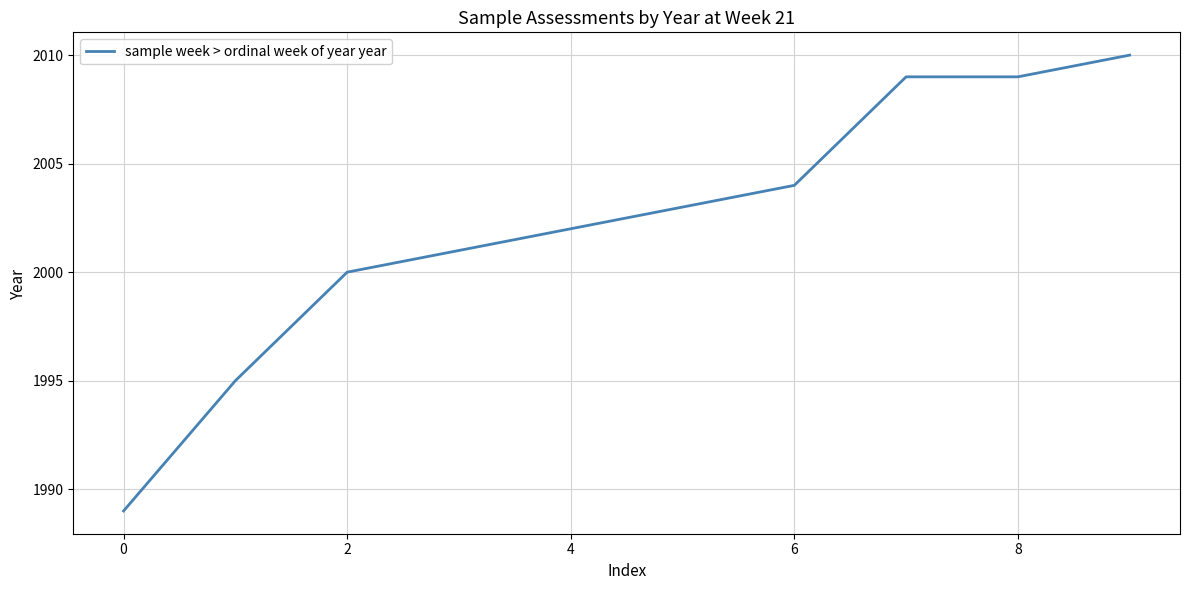

What is the difference between the maximum and minimum values?

21